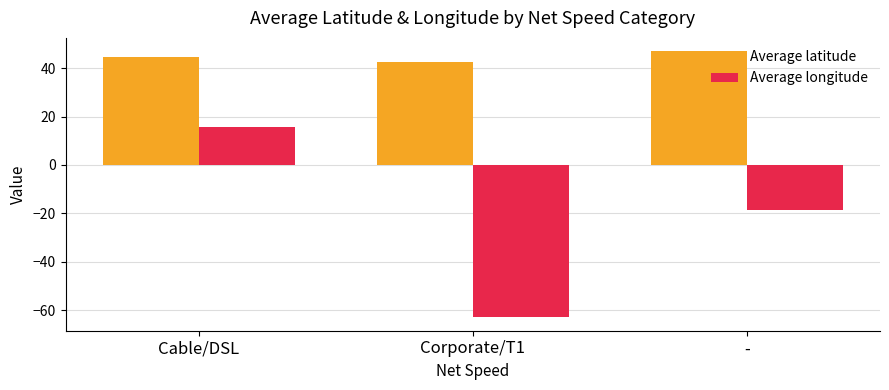

What is the difference between the Average latitude values at Cable/DSL and Corporate/T1?

2.4